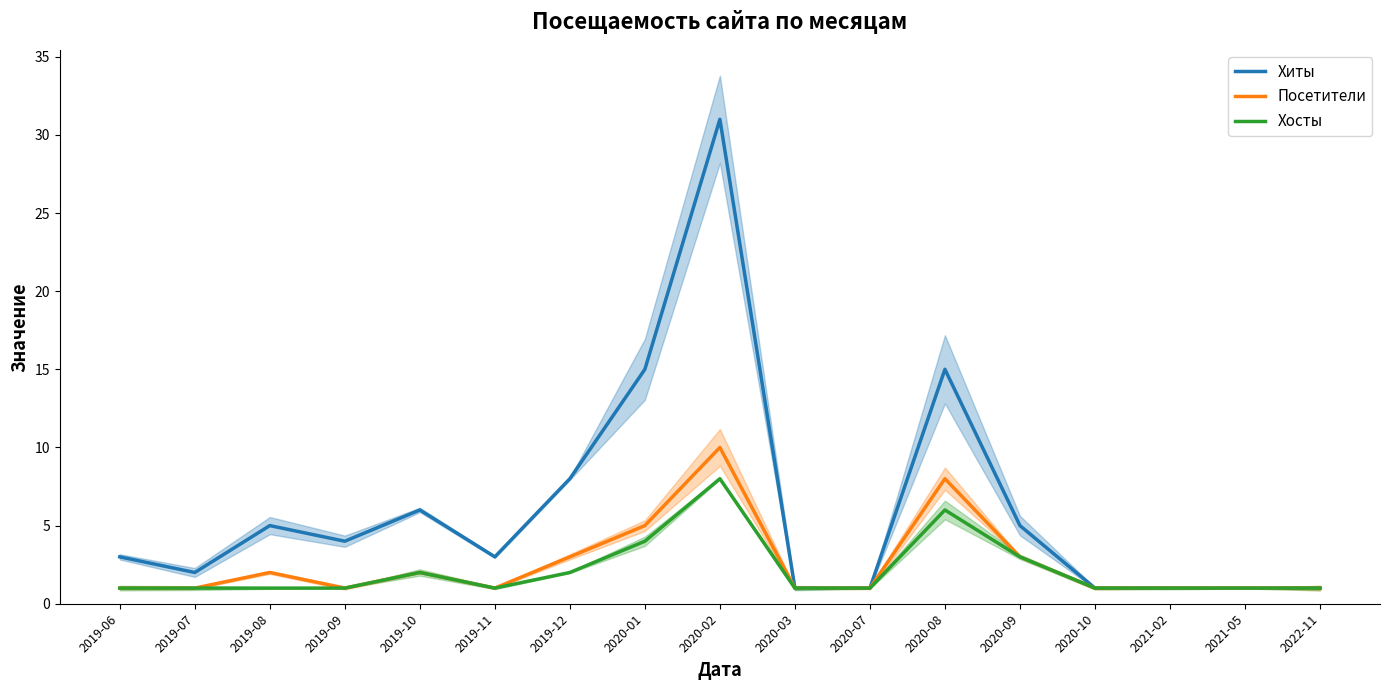

List the labels in order of Хиты value, largest first.

2020-02, 2020-01, 2020-08, 2019-12, 2019-10, 2019-08, 2020-09, 2019-09, 2019-06, 2019-11, 2019-07, 2020-03, 2020-07, 2020-10, 2021-02, 2021-05, 2022-11